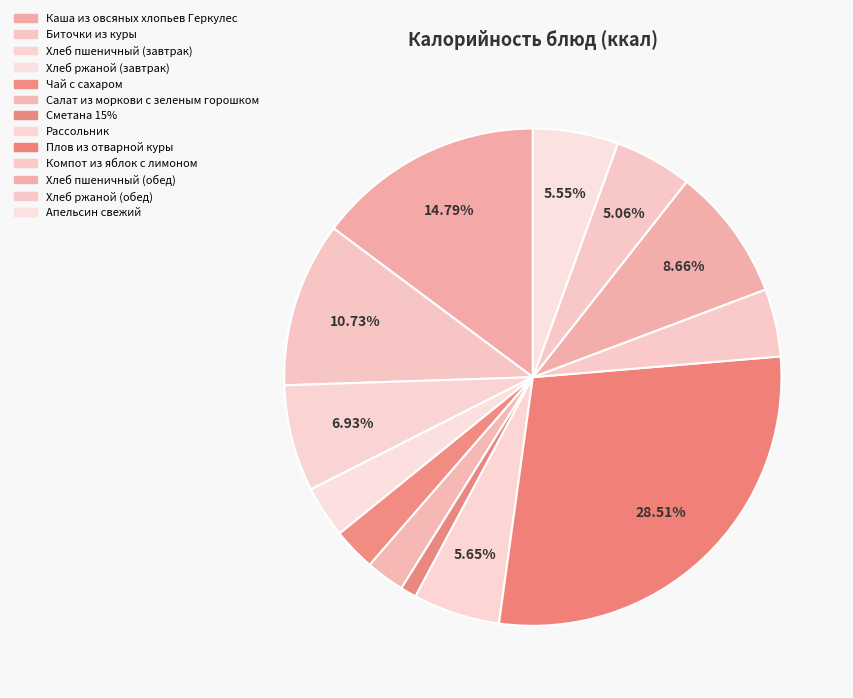

To the nearest percent, what is the difference between the Плов из отварной куры and Биточки из куры slice percentages?

18%